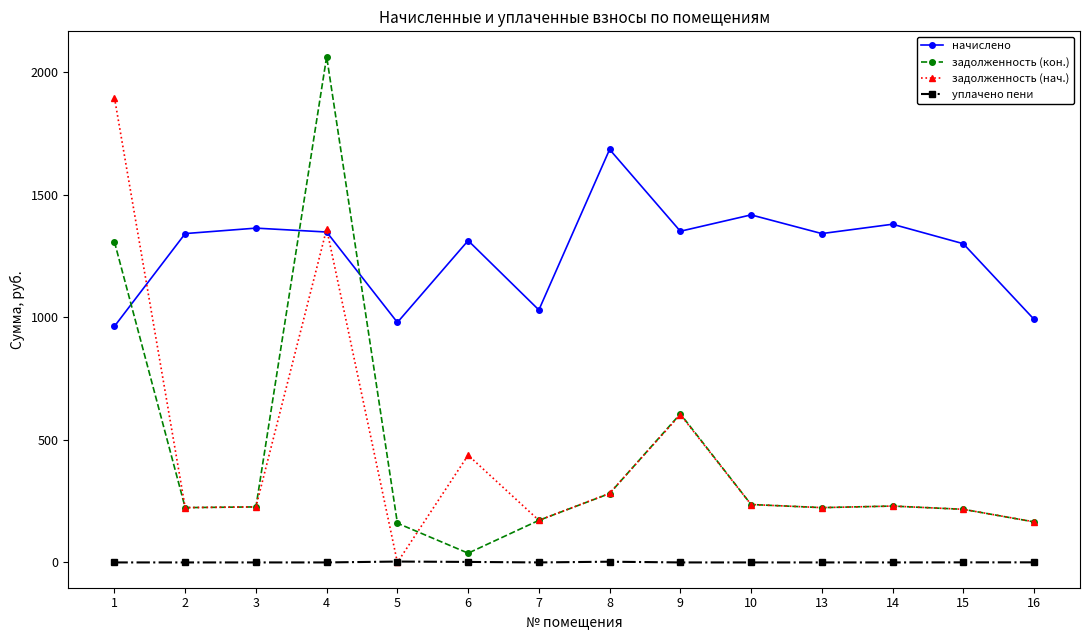

How many values in the задолженность (нач.) series exceed 230?

7